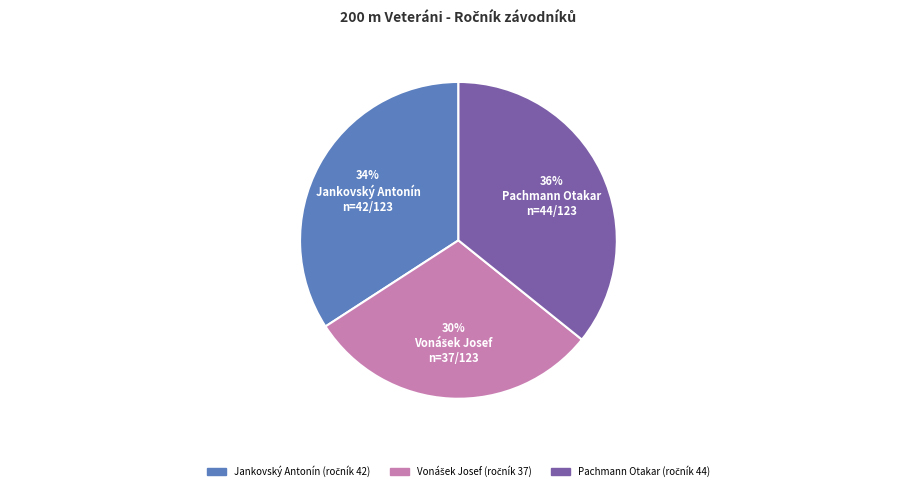

Which slice is the largest?

Pachmann Otakar